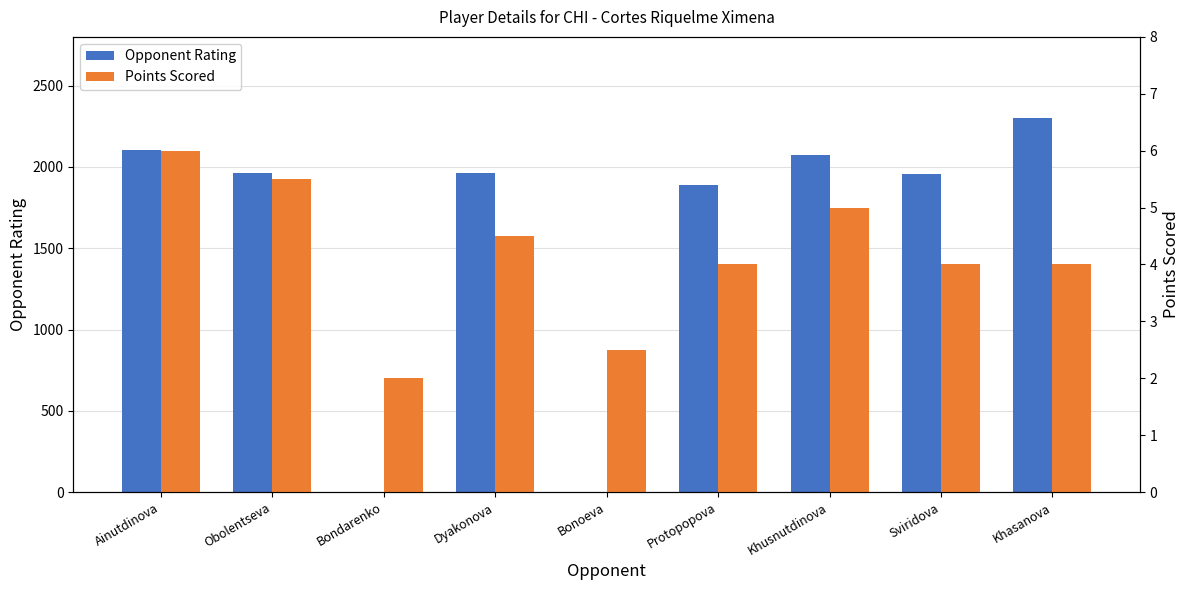

At which category does the chart reach its peak across all series?

Khasanova